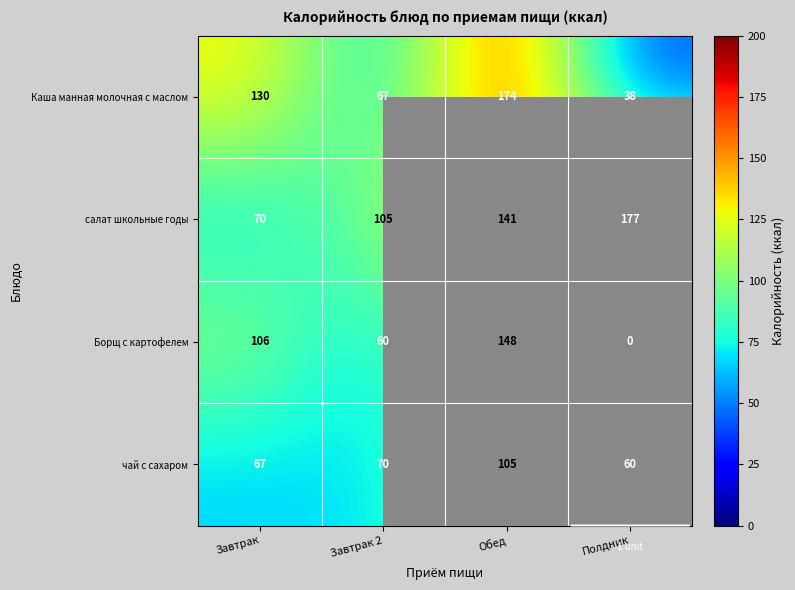

At which label is Каша манная молочная с маслом closest to 106?

Завтрак